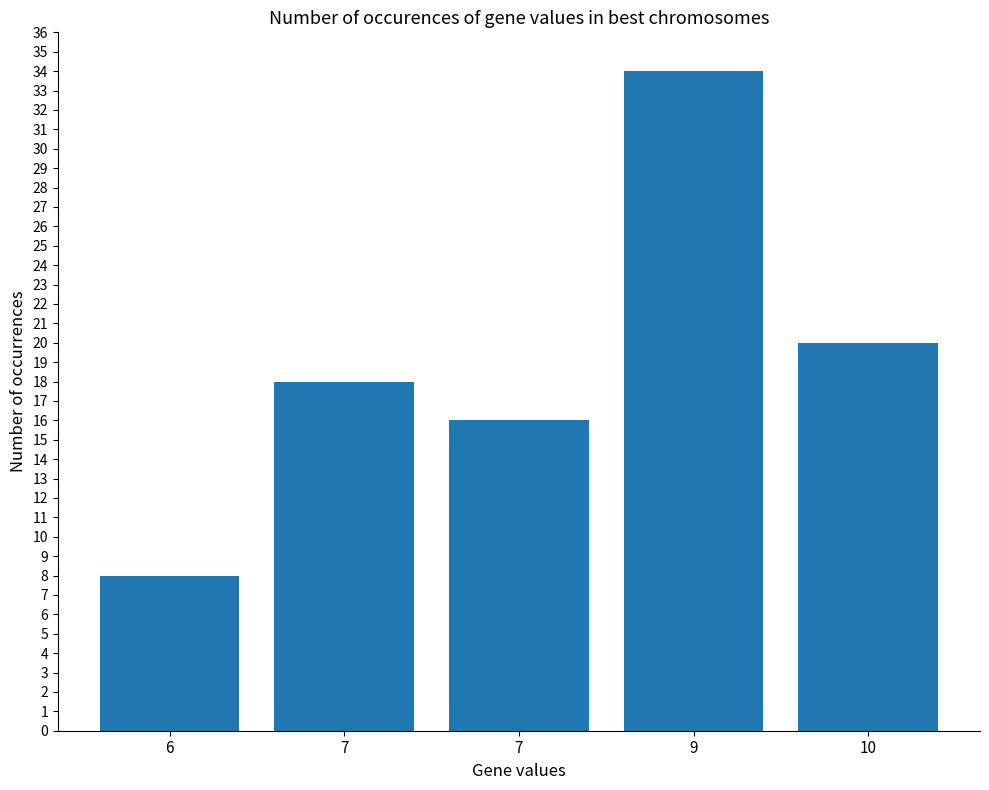

How many categories are shown in the chart?

5